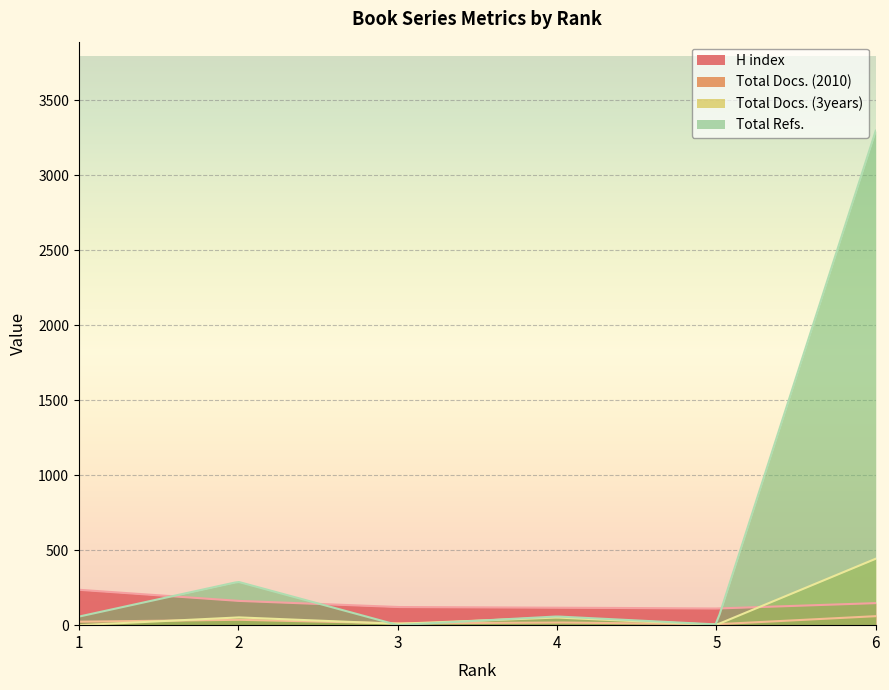

Where is the first local maximum for Total Docs. (3years)?

2